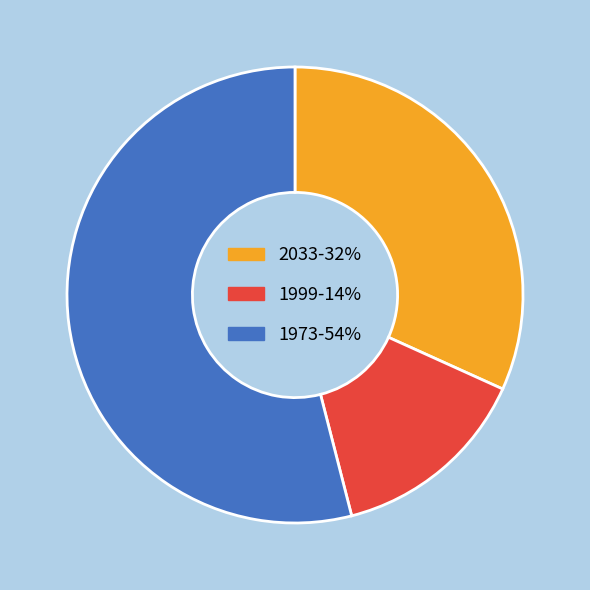

The 2033-32% slice represents 32% of the pie. True or false?

True